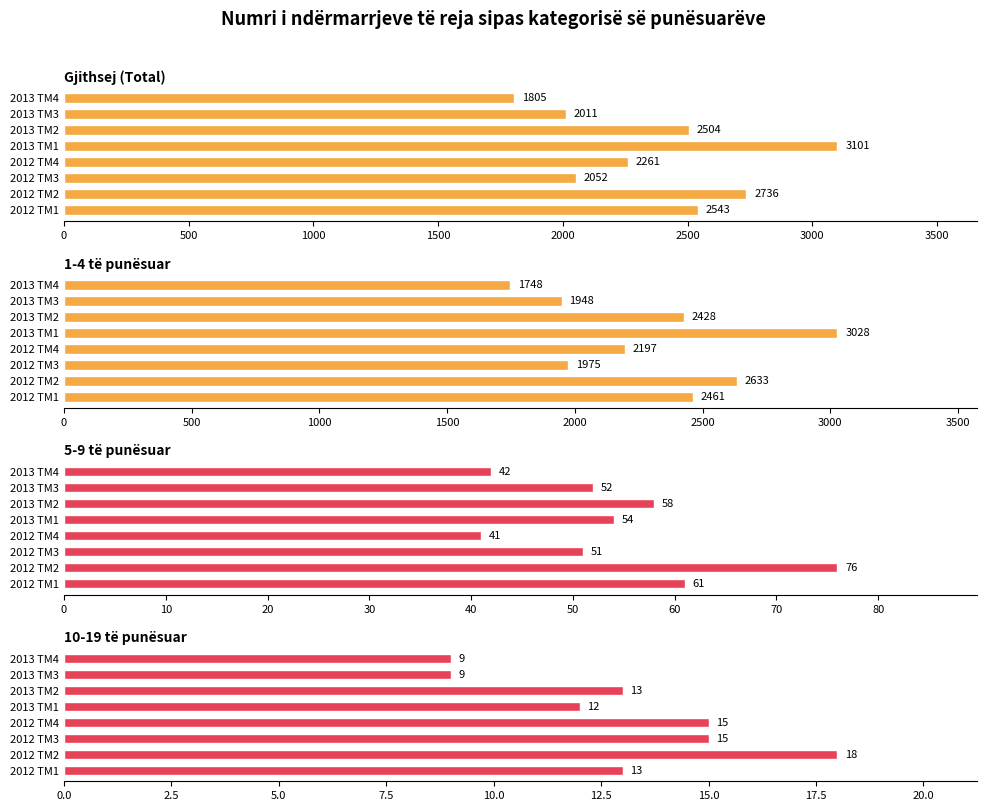

What is the sum of all Gjithsej (Total) values?

19013